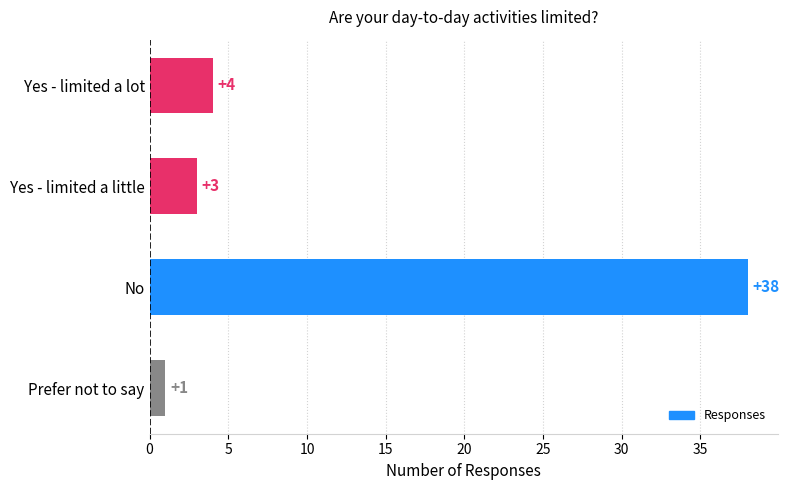

How many values are below 4?

2